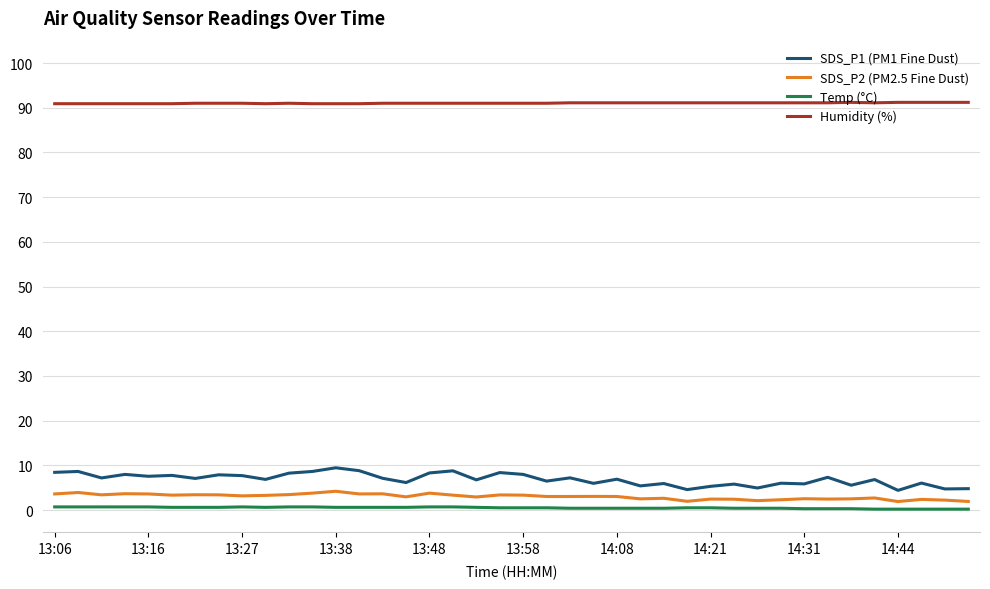

Does the chart have visible grid lines?

Yes